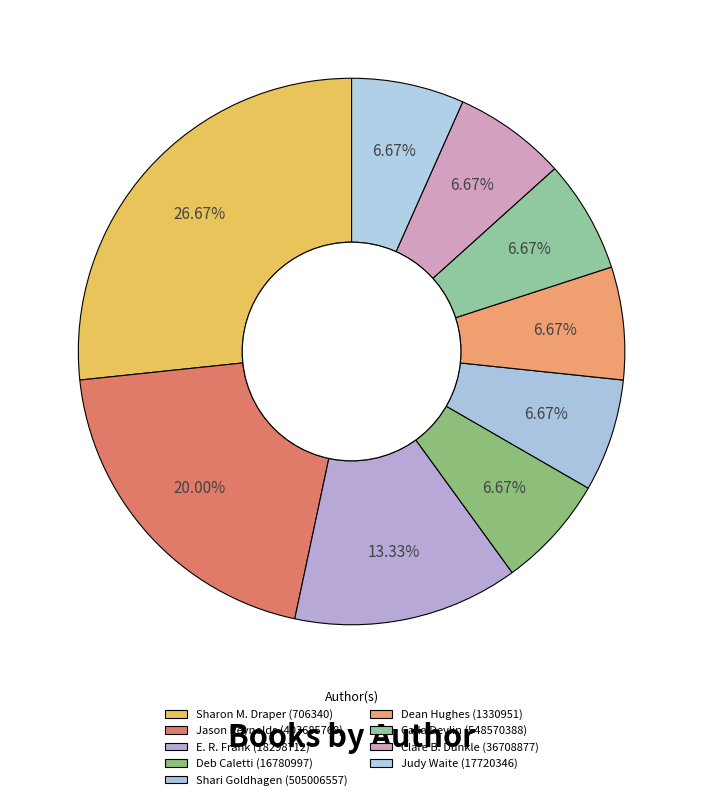

What is the ratio of the value at Sharon M. Draper (706340) to the value at Dean Hughes (1330951)?

4.0